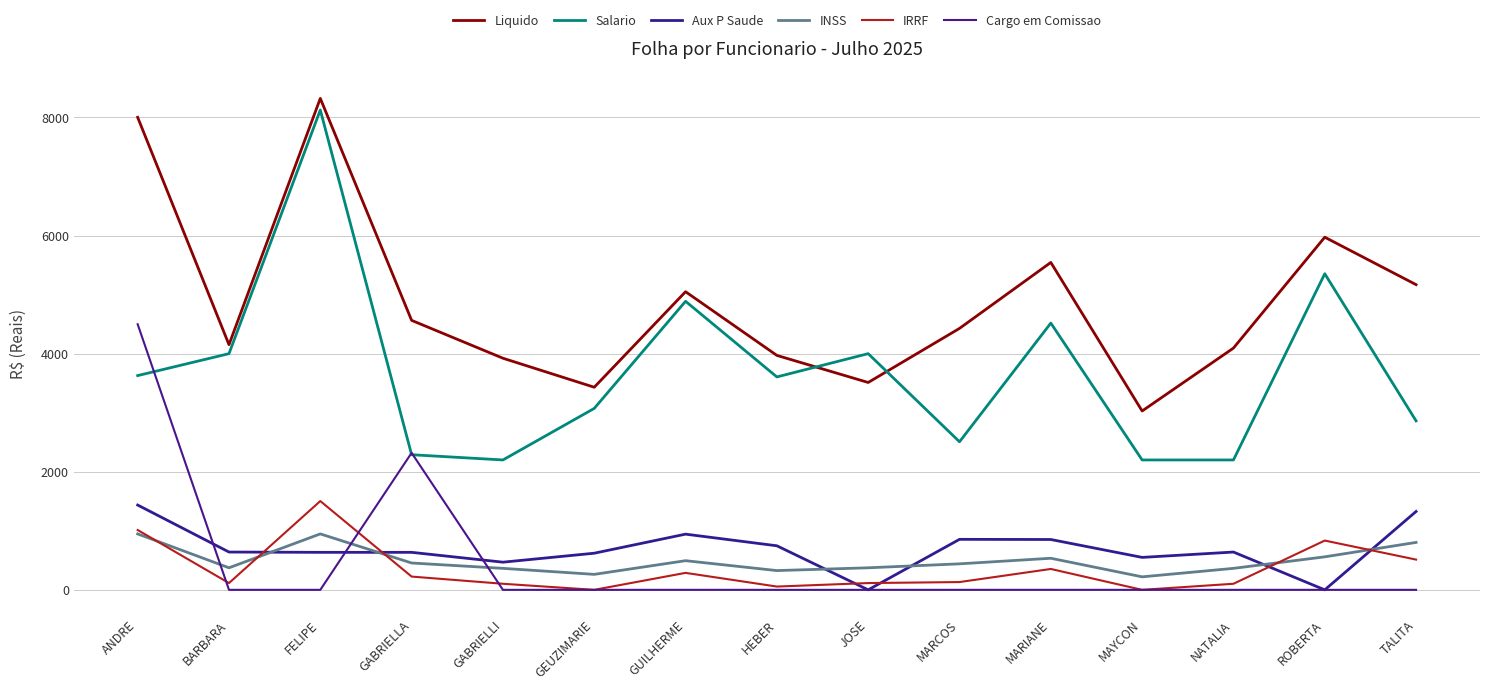

True or false: INSS and Liquido cross at least once.

False